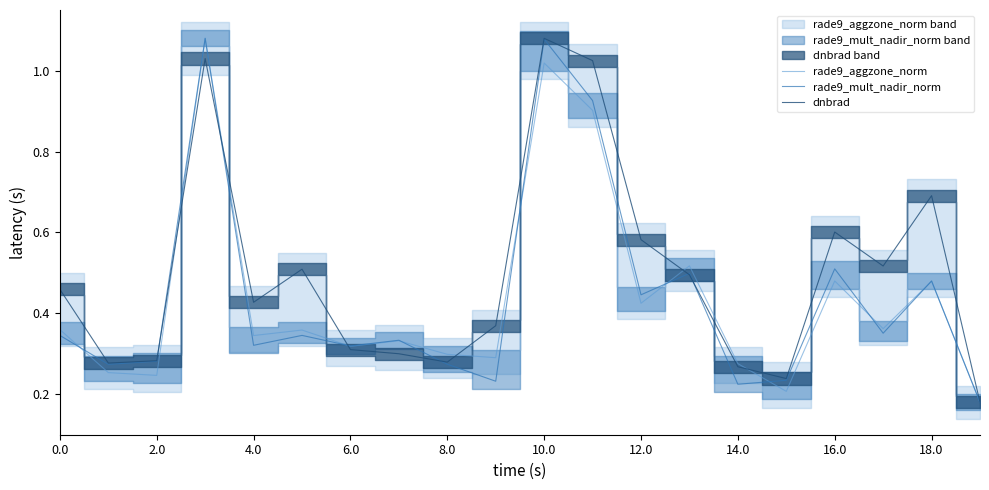

Reading left to right, extract all data points from this chart.

rade9_aggzone_norm: 0.4	0.3	0.2	1.1	0.3	0.4	0.3	0.3	0.3	0.3	1.0	0.9	0.4	0.5	0.3	0.2	0.5	0.4	0.5	0.2
rade9_mult_nadir_norm: 0.3	0.3	0.3	1.1	0.3	0.3	0.3	0.3	0.3	0.2	1.1	0.9	0.4	0.5	0.2	0.2	0.5	0.4	0.5	0.2
dnbrad: 0.5	0.3	0.3	1.0	0.4	0.5	0.3	0.3	0.3	0.4	1.1	1.0	0.6	0.5	0.3	0.2	0.6	0.5	0.7	0.2